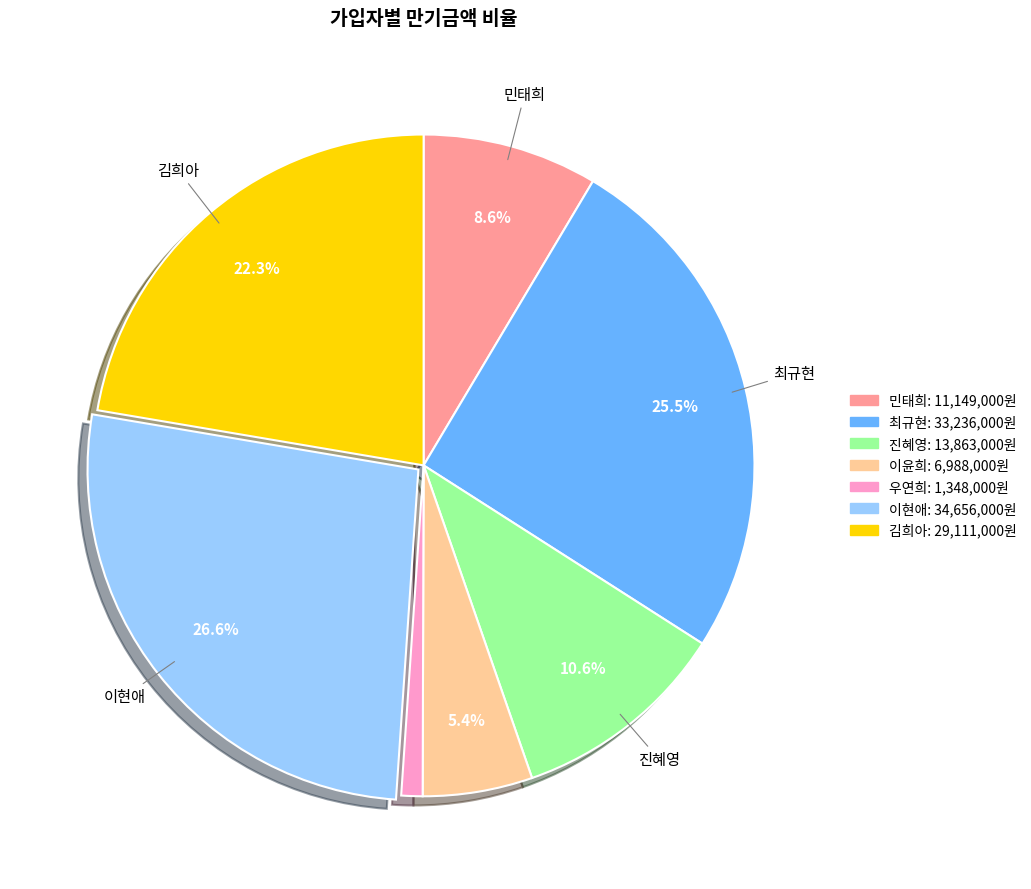

Is there a majority slice in this chart?

No